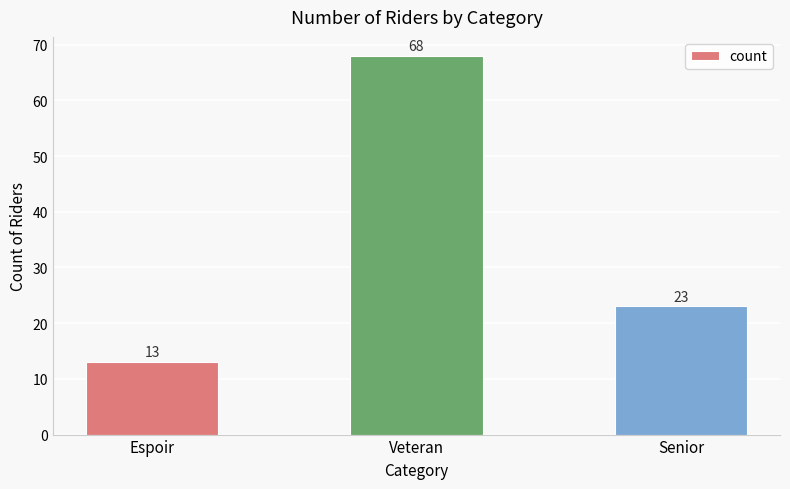

The chart shows a value of 13 at Espoir. True or false?

True